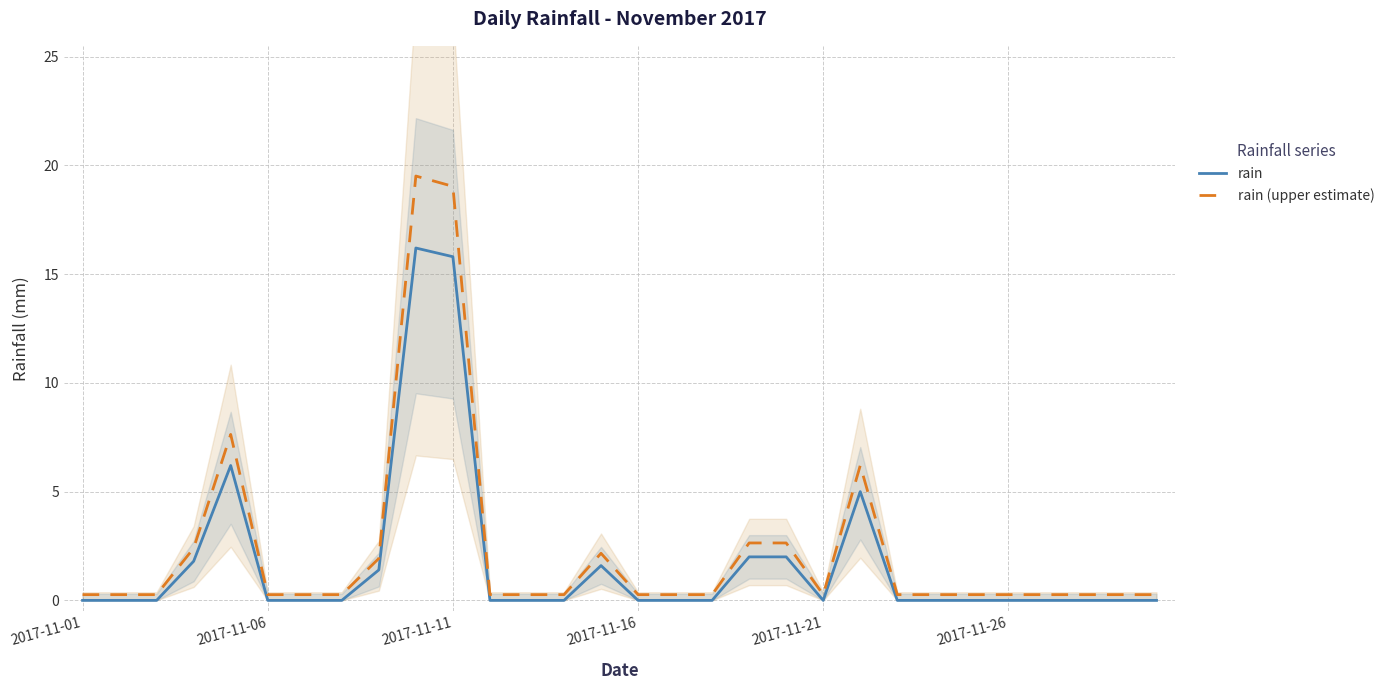

True or false: rain has a value of 10.8 at 2017-11-21.

False